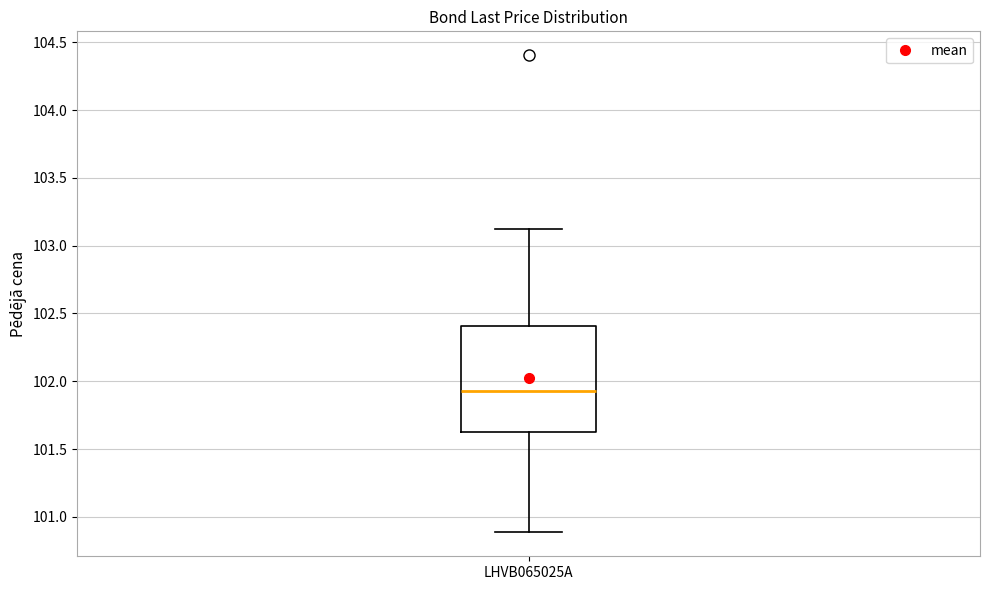

Read this box plot against the y-axis: the position of the median line, the range covered by the box, and the ends of both whiskers. The values are not printed on the chart, so give them approximately, as read against the axis.

median 101.95, box 101.60 to 102.40, whiskers 100.90 to 103.10